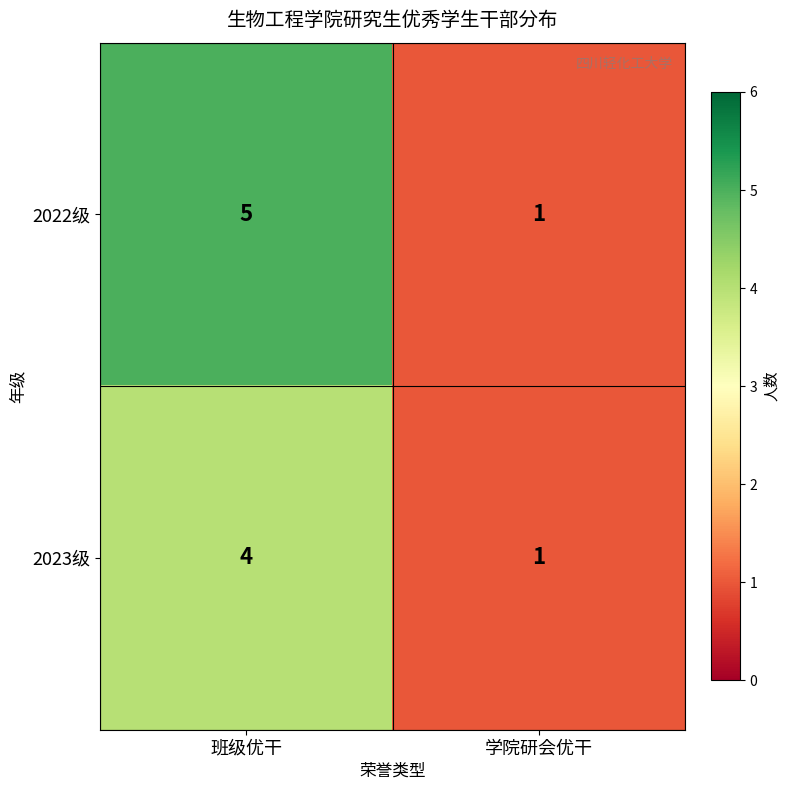

What is the sum of all 2023级 values?

5